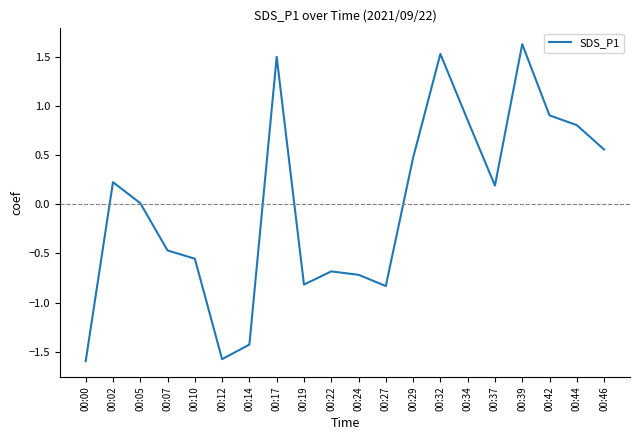

What is the minimum value shown in the chart?

-1.6